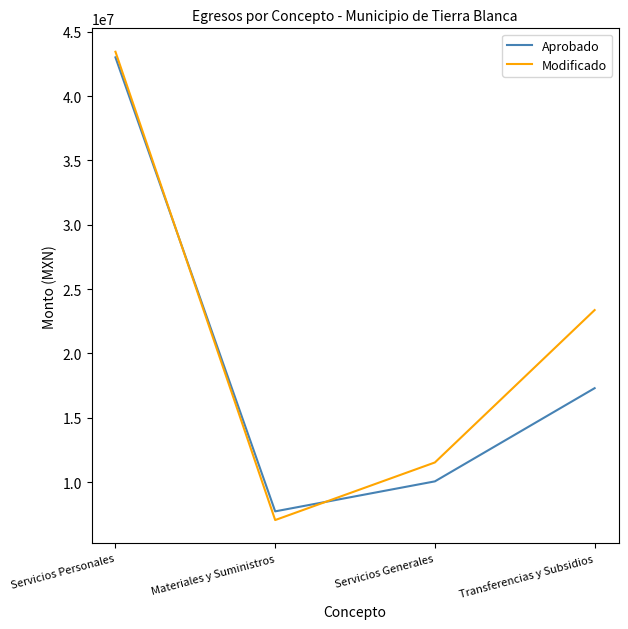

What is the difference between the maximum and second lowest values in the Aprobado series?

32939501.6